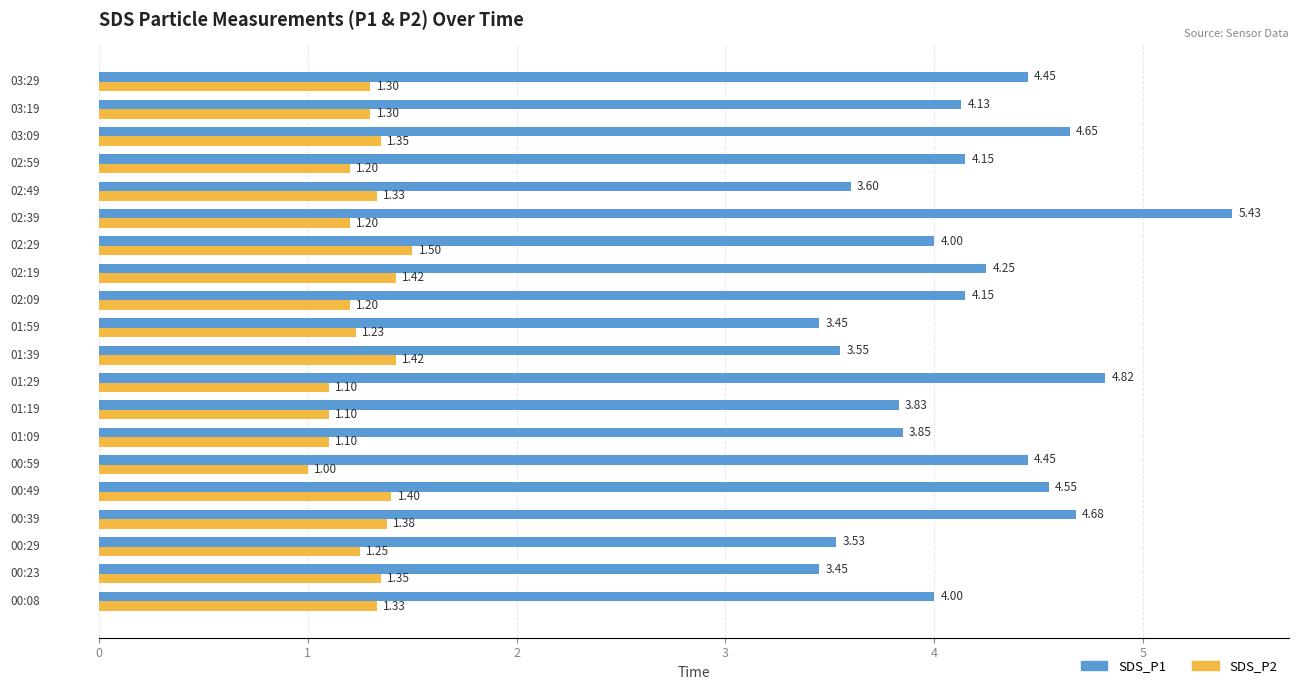

What is the sum of all SDS_P1 values?

83.0